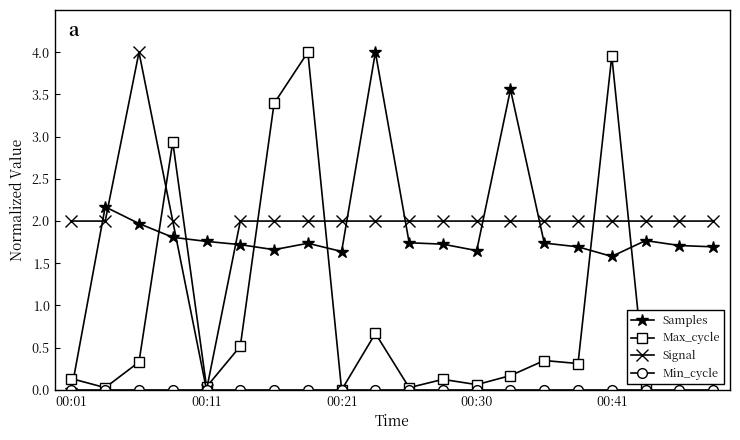

What is the greatest value displayed?

4.0